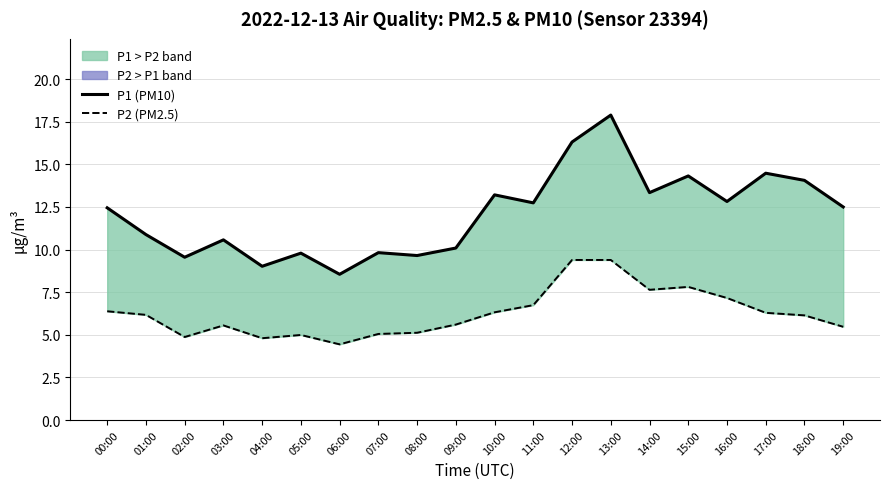

What is the total value across all series at 03:00?

16.1